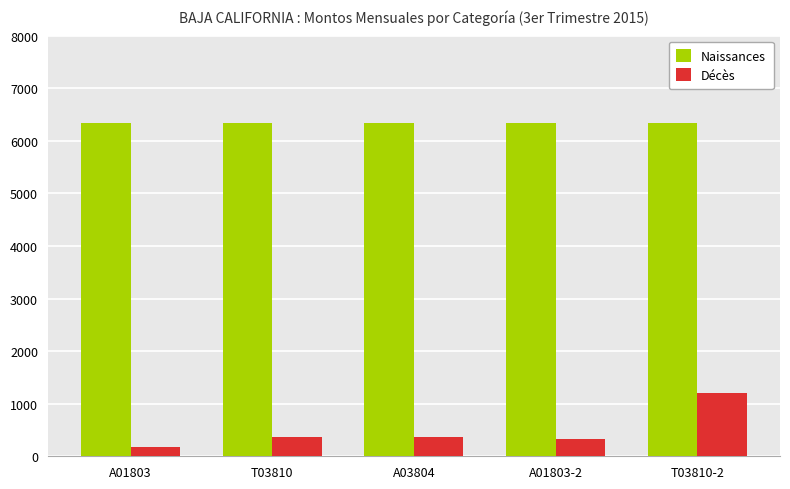

What is the value of the Décès bar at the 2nd from the left?

365.0